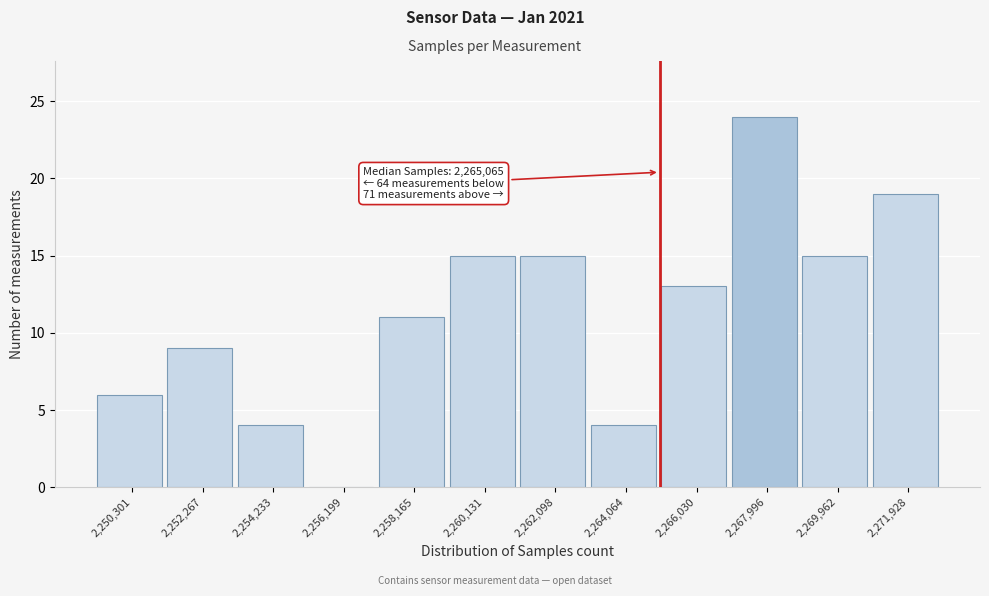

Over which range of the x-axis is the bar tallest?

2267000 to 2269000